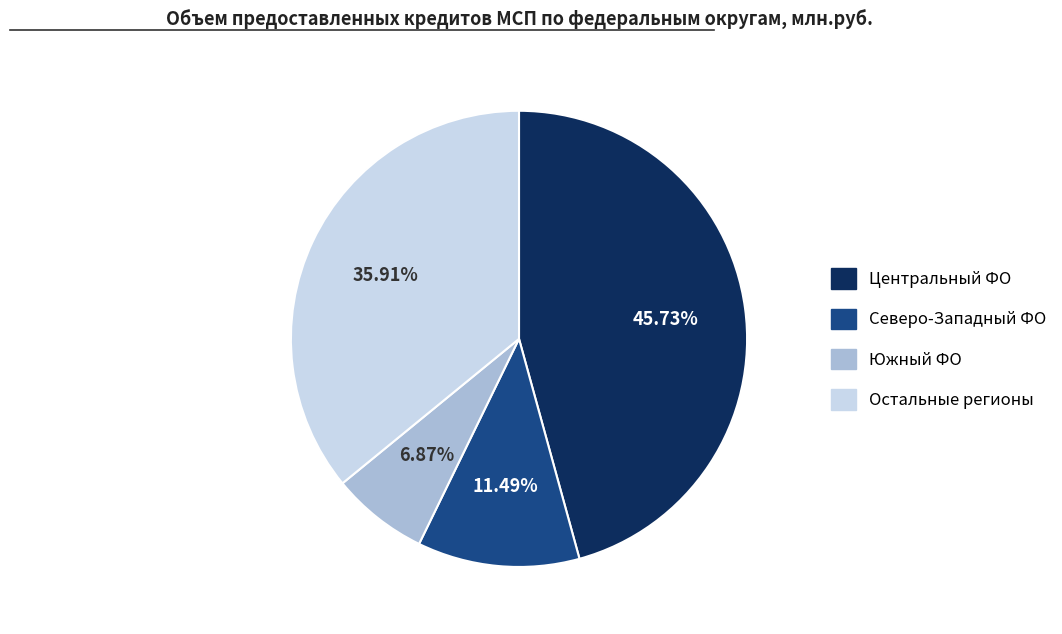

Does any single category account for the majority?

No